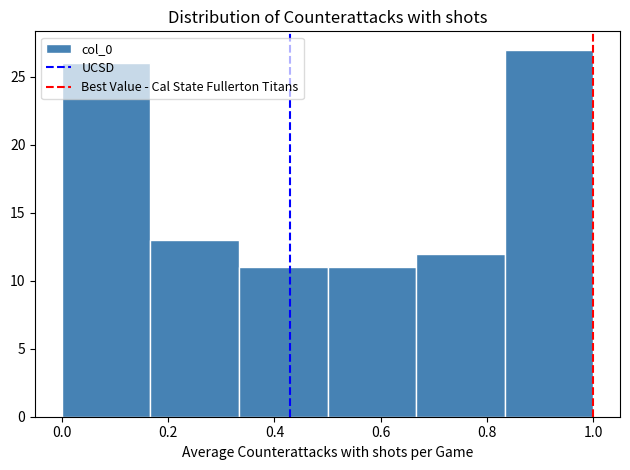

Over which range of the x-axis is the bar tallest?

0.84 to 1.00